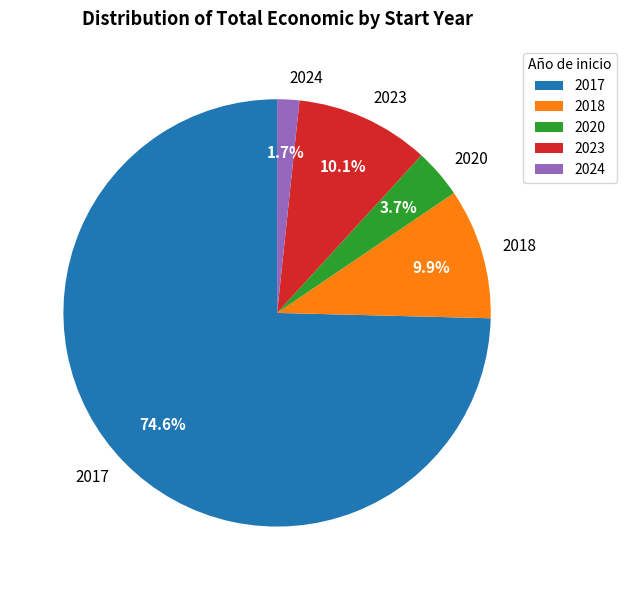

Is it true that 2017 is 47% of the pie?

False